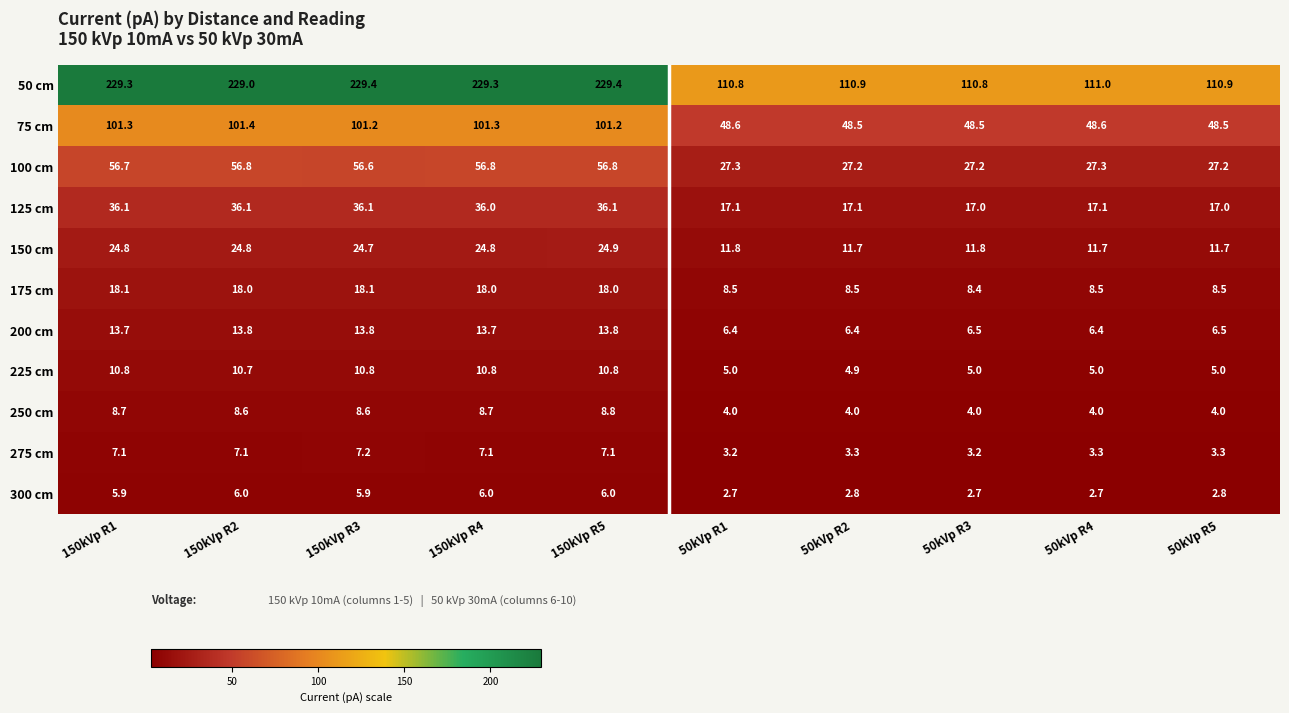

Read the 125 cm value at 50kVp R5.

17.0